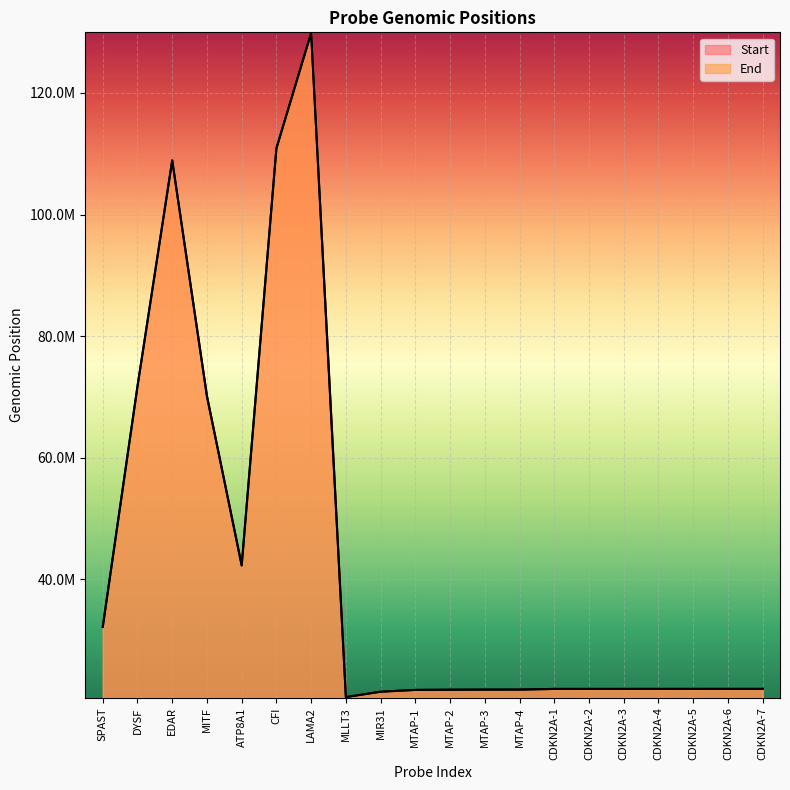

Which category has the highest value across all series?

LAMA2